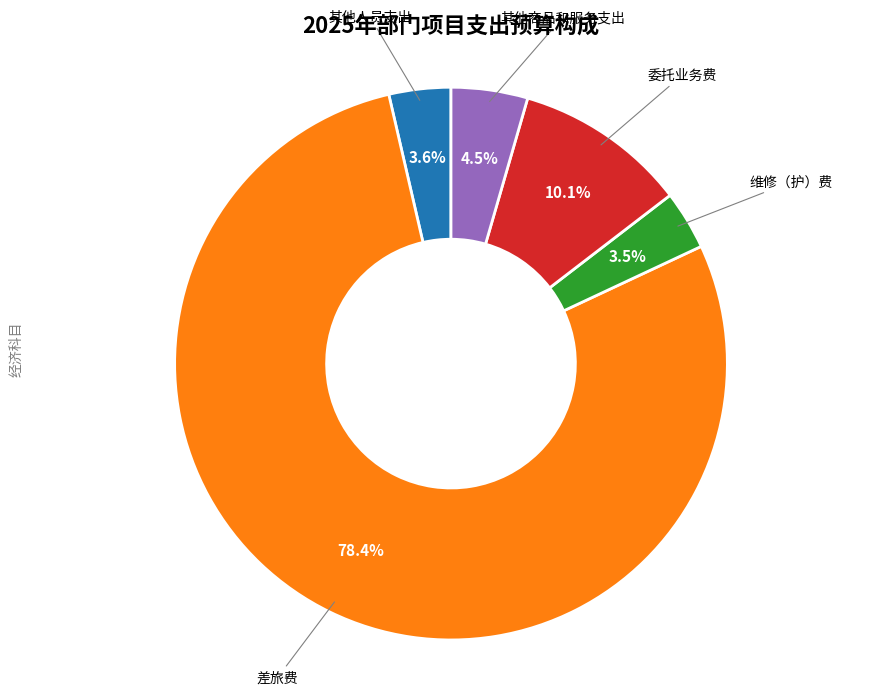

Does any single category account for the majority?

Yes